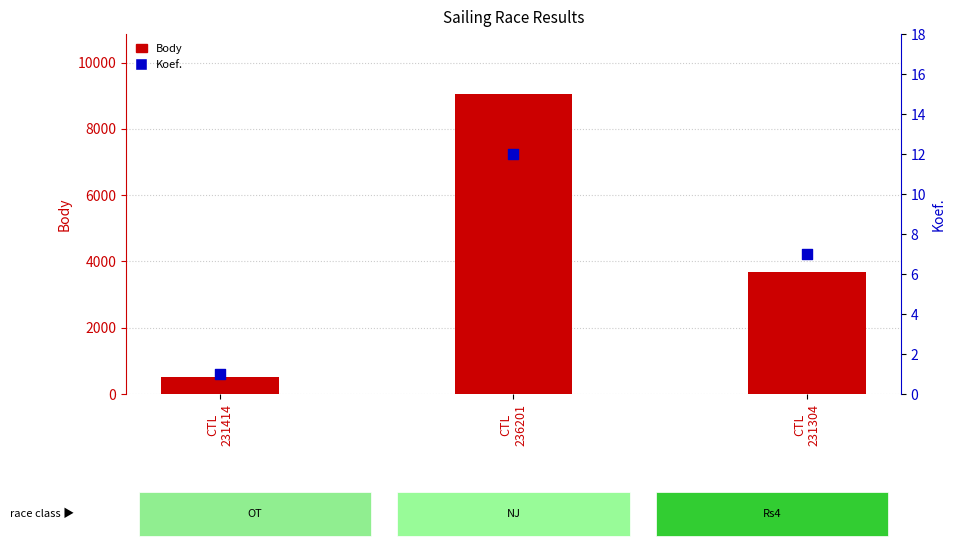

What are all the series names shown in the legend?

Body, Koef.